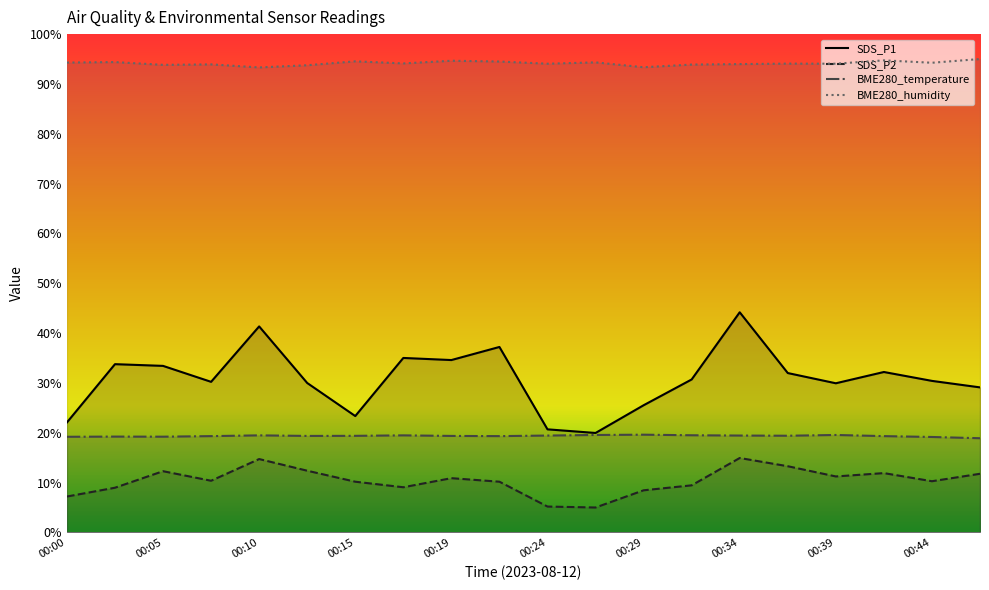

Between 13 and 17, which series saw the biggest shift?

SDS_P2